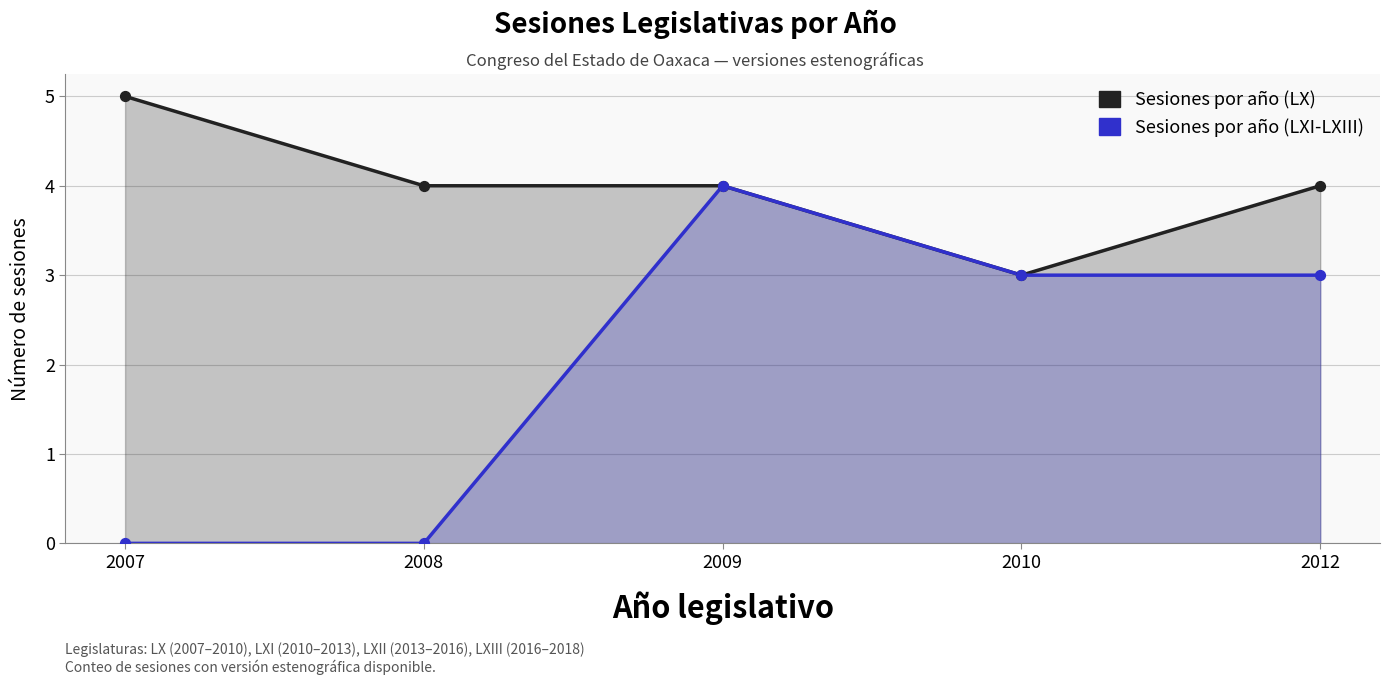

Is the value of Sesiones por año (LXI-LXIII) at 2010 greater than the value of Sesiones por año (LX) at 2009?

No